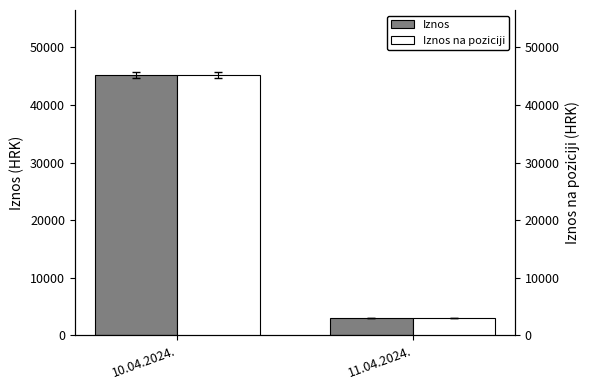

Where does the Iznos na poziciji series first go above 45200?

10.04.2024.